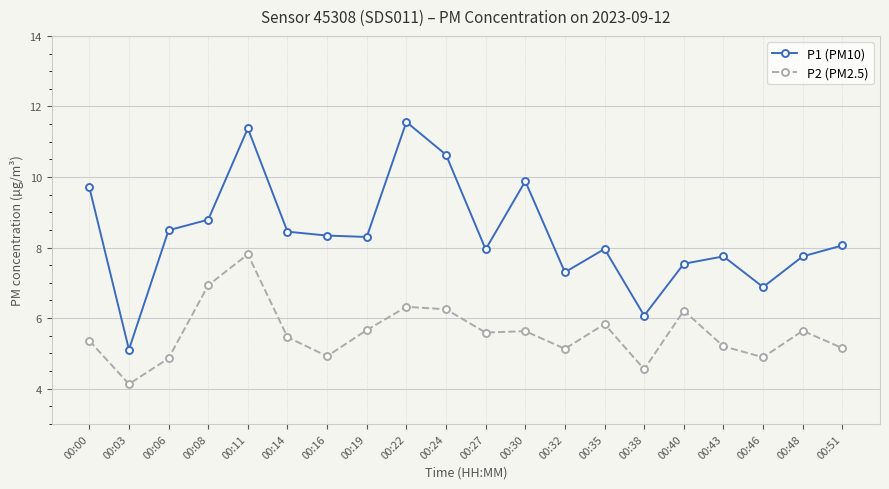

Which series has the largest total across all categories?

P1 (PM10)